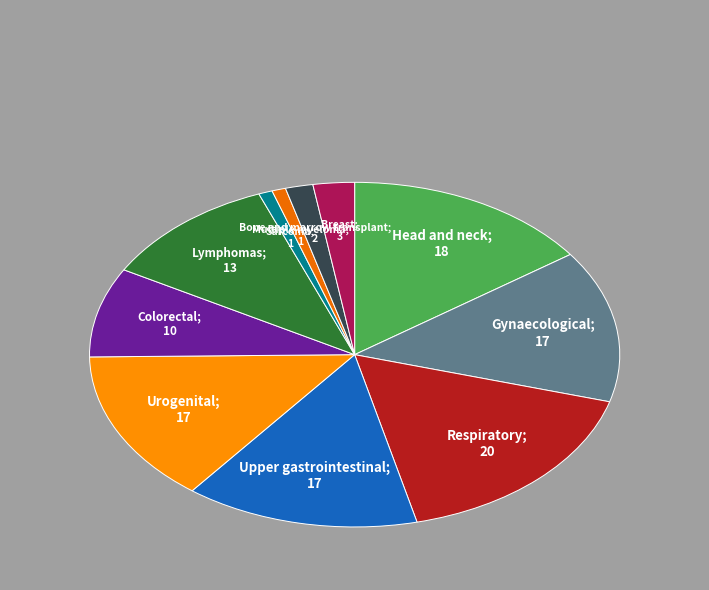

Is there any slice that represents more than half of the pie?

No